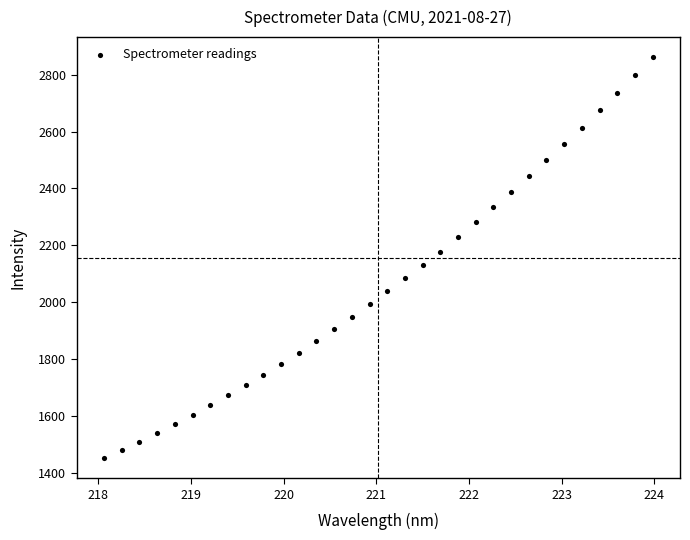

What is the range of X values (max minus min)?

5.9